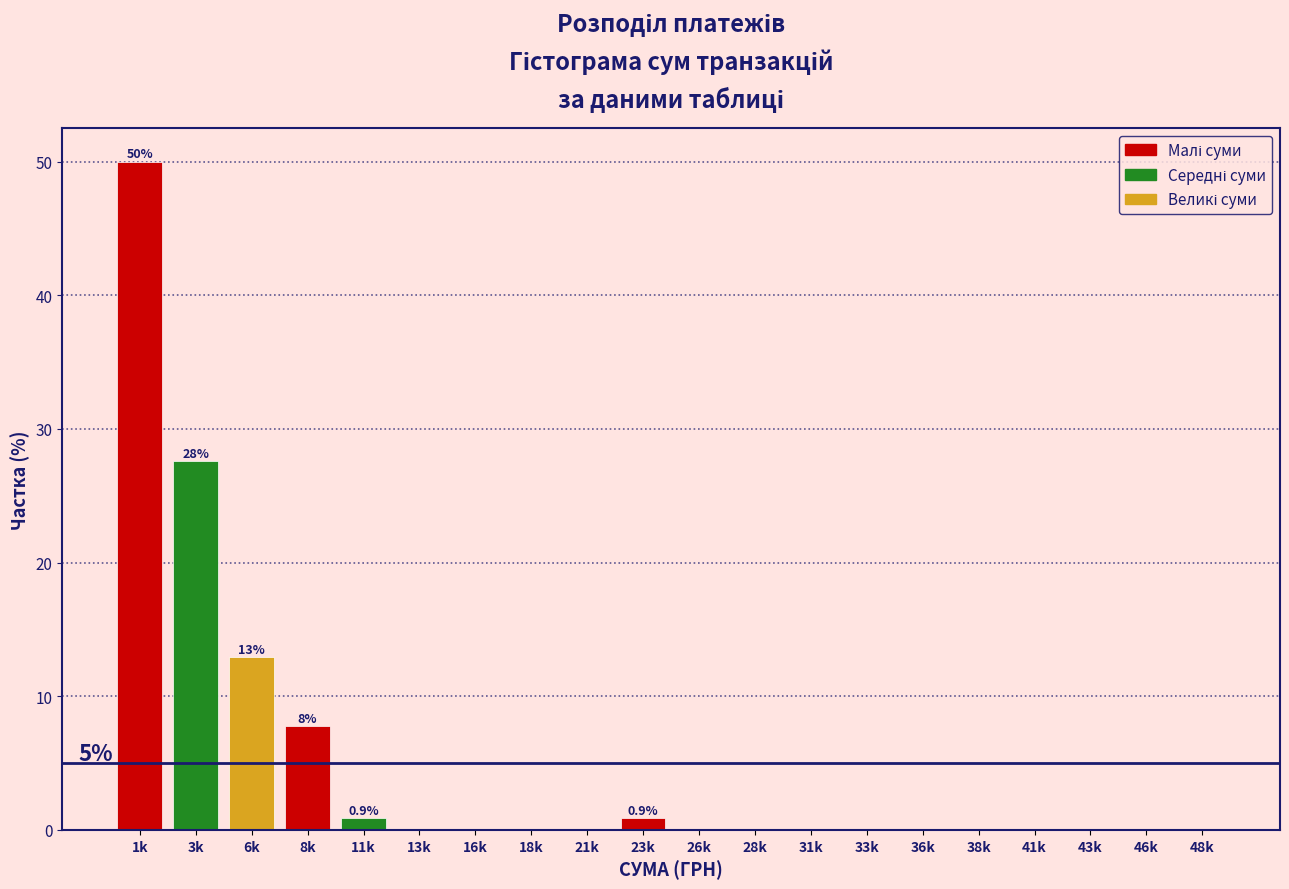

Reading right to left, transcribe all the data shown in this chart.

48k=0.0	46k=0.0	43k=0.0	41k=0.0	38k=0.0	36k=0.0	33k=0.0	31k=0.0	28k=0.0	26k=0.0	23k=0.9	21k=0.0	18k=0.0	16k=0.0	13k=0.0	11k=0.9	8k=7.8	6k=12.9	3k=27.6	1k=50.0